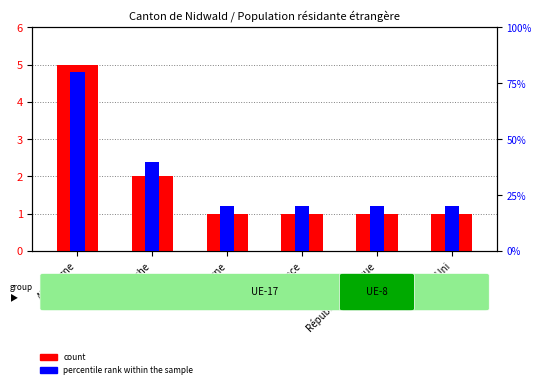

What is the average value?

2